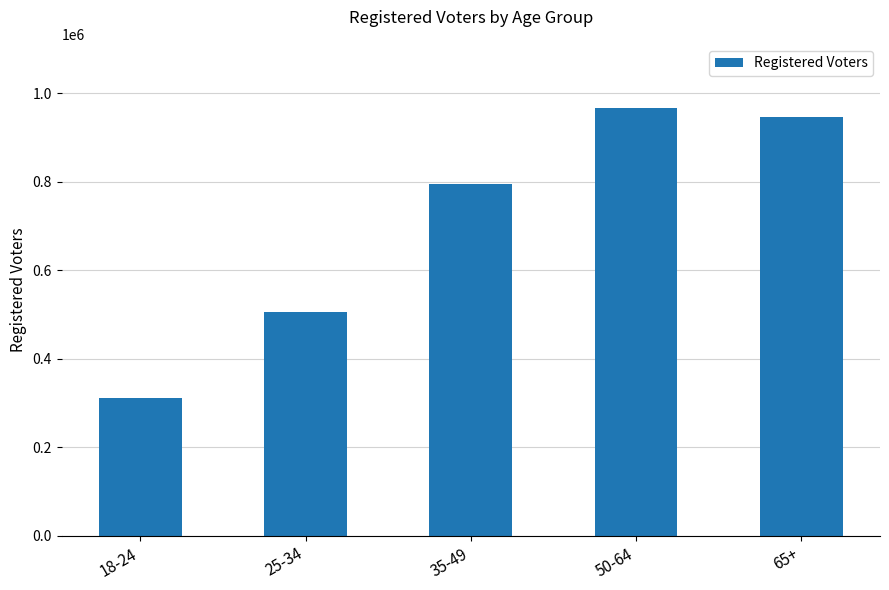

What is the difference between the maximum and minimum values?

654346